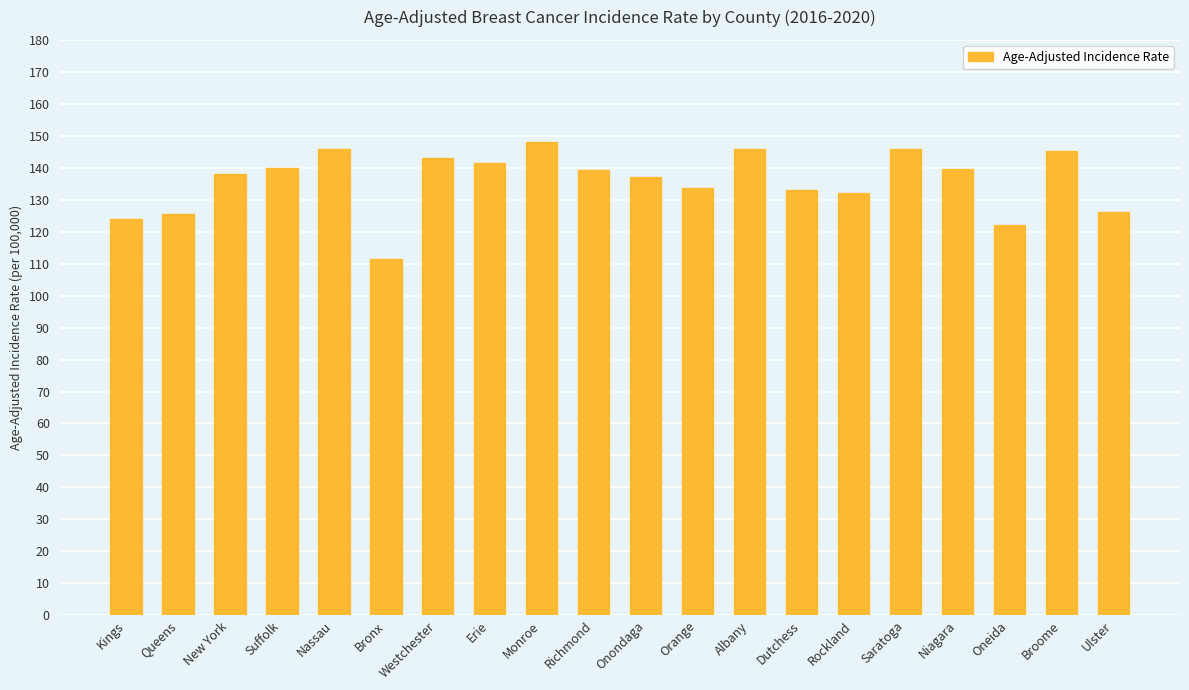

What is the change in value from Monroe to Oneida?

-26.1